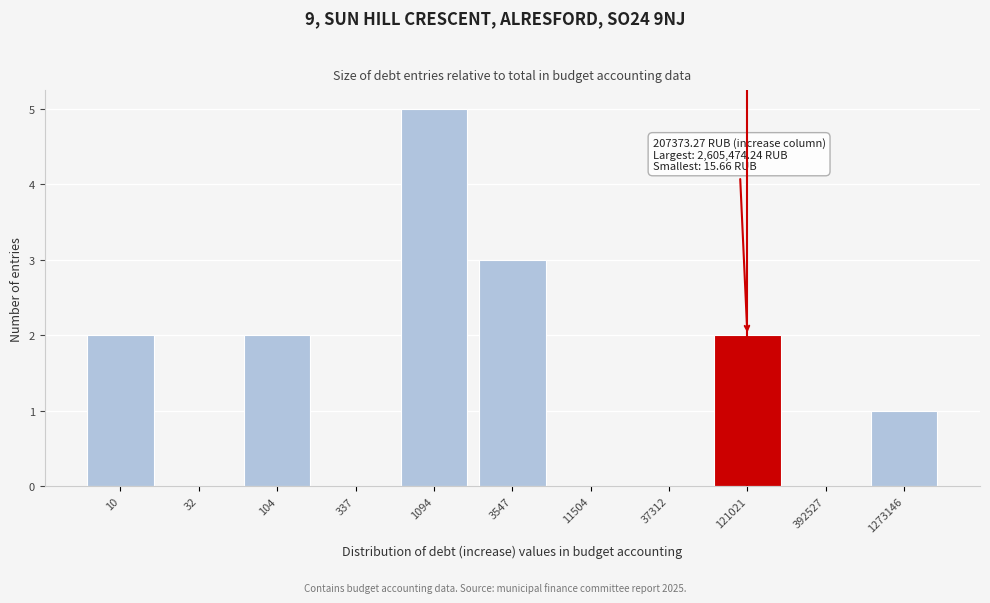

Reading right to left, transcribe all the data shown in this chart.

1273146=1	392527=0	121021=2	37312=0	11504=0	3547=3	1094=5	337=0	104=2	32=0	10=2